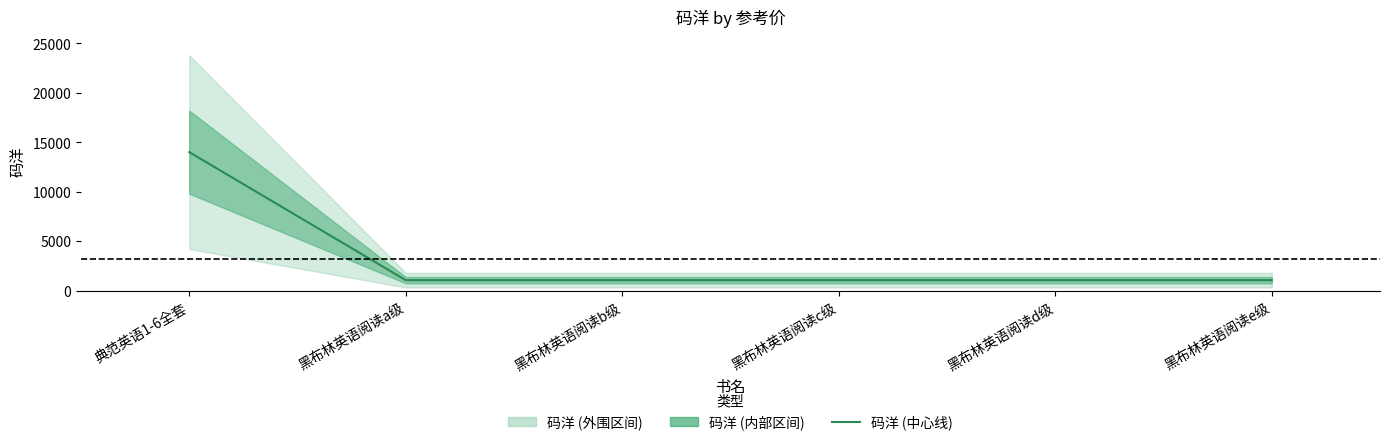

Read the value at 典范英语1-6全套.

14000